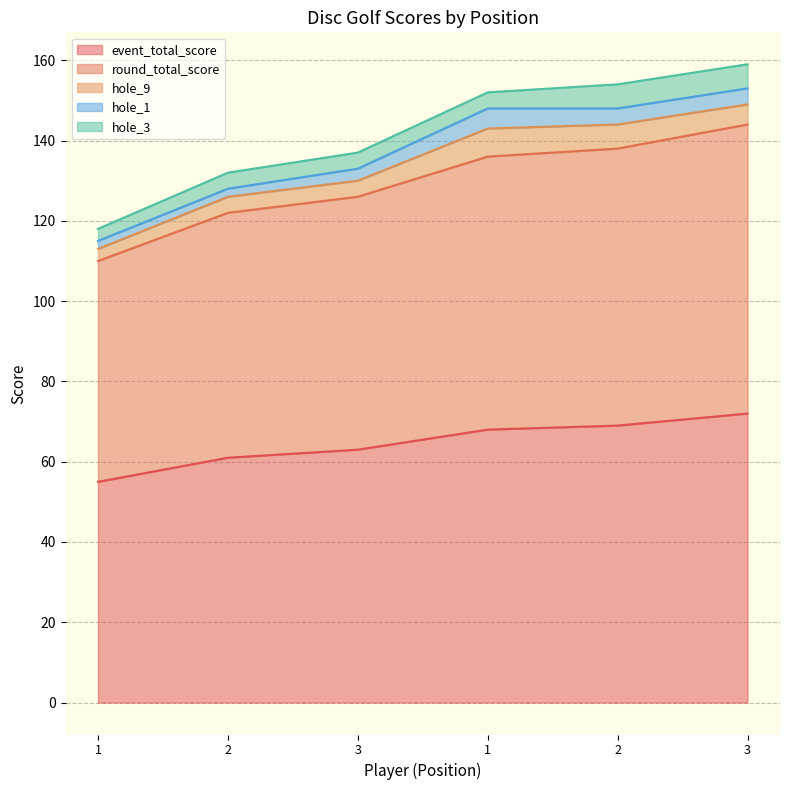

What is the difference between the hole_3 values at 1 and 1?

1